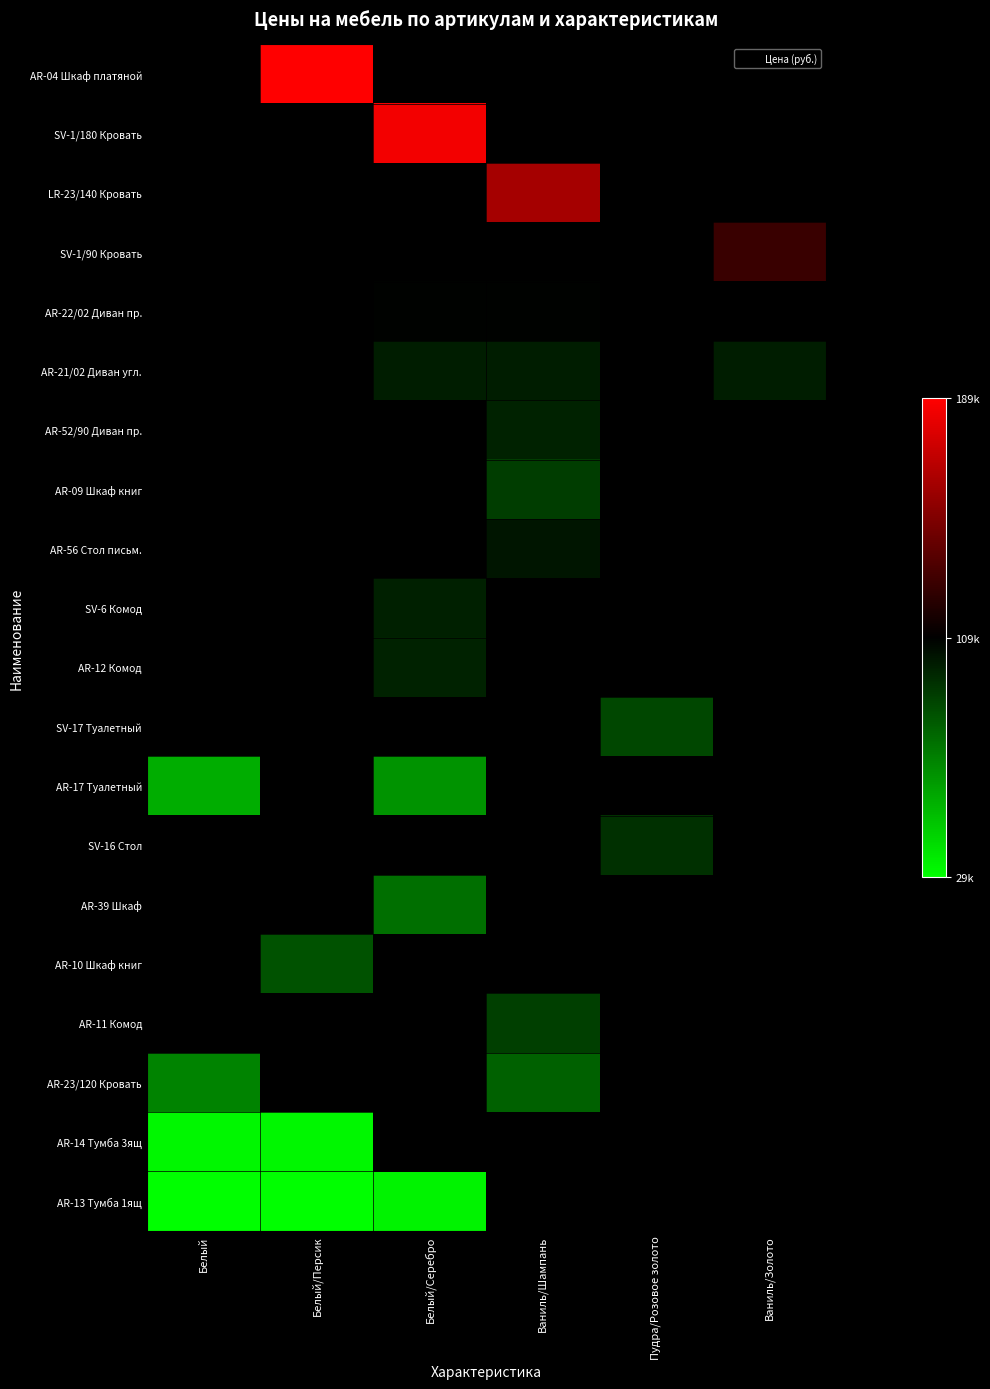

Rank the categories by AR-10 Шкаф книг value from lowest to highest.

Белый, Белый/Персик, Белый/Серебро, Ваниль/Шампань, Пудра/Розовое золото, Ваниль/Золото